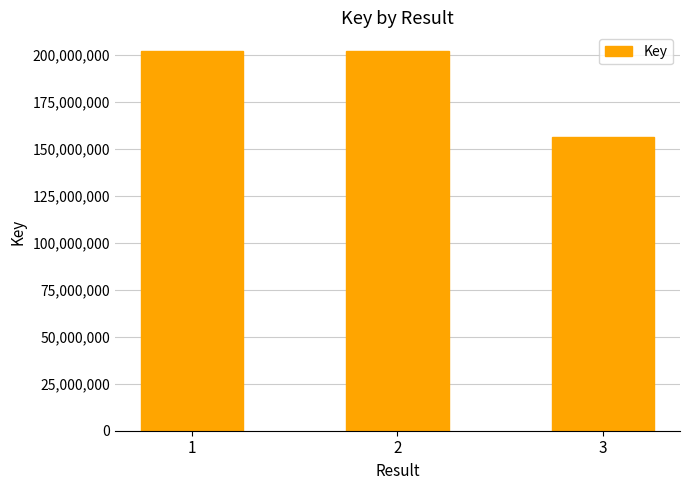

The chart shows a value of 101667046 at 3. True or false?

False